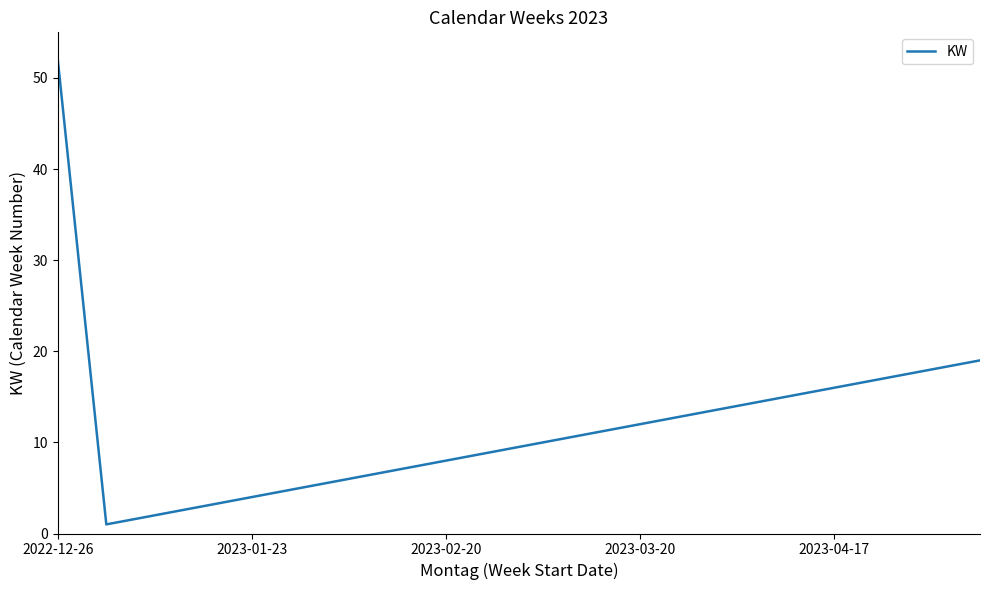

What is the difference between the maximum and minimum values?

51